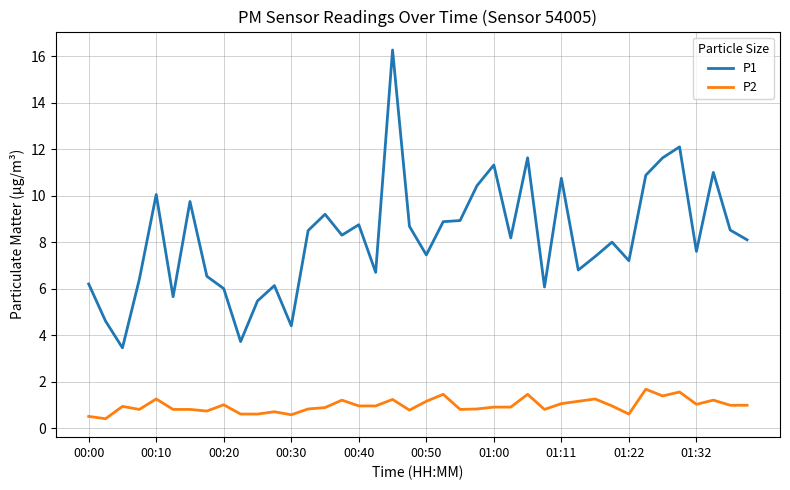

True or false: P1 and P2 intersect in this chart.

False